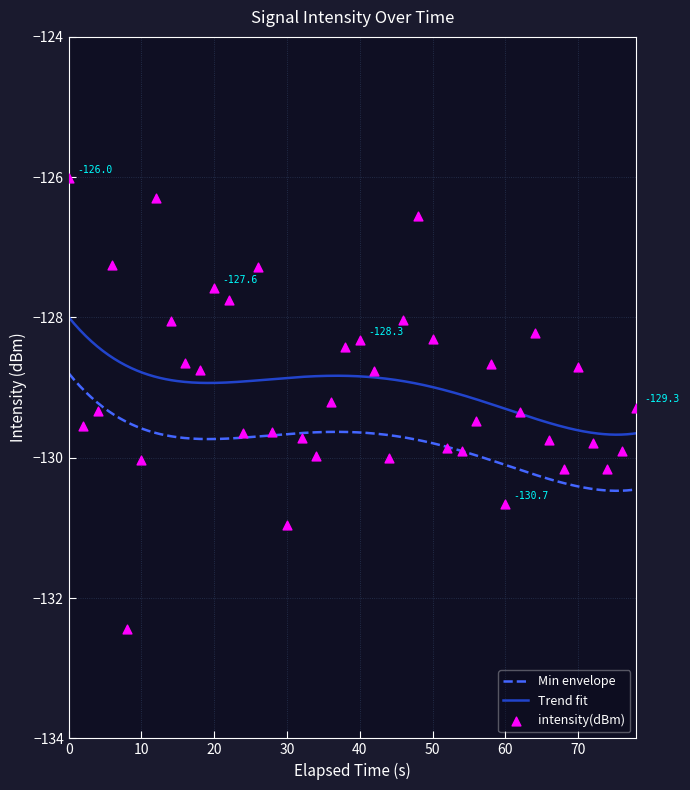

What is the minimum value for Trend fit?

-129.7